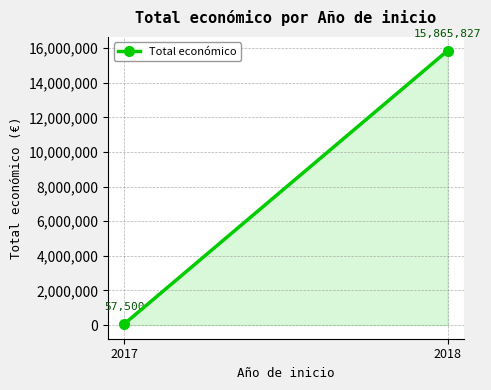

What is the maximum value shown in the chart?

15865827